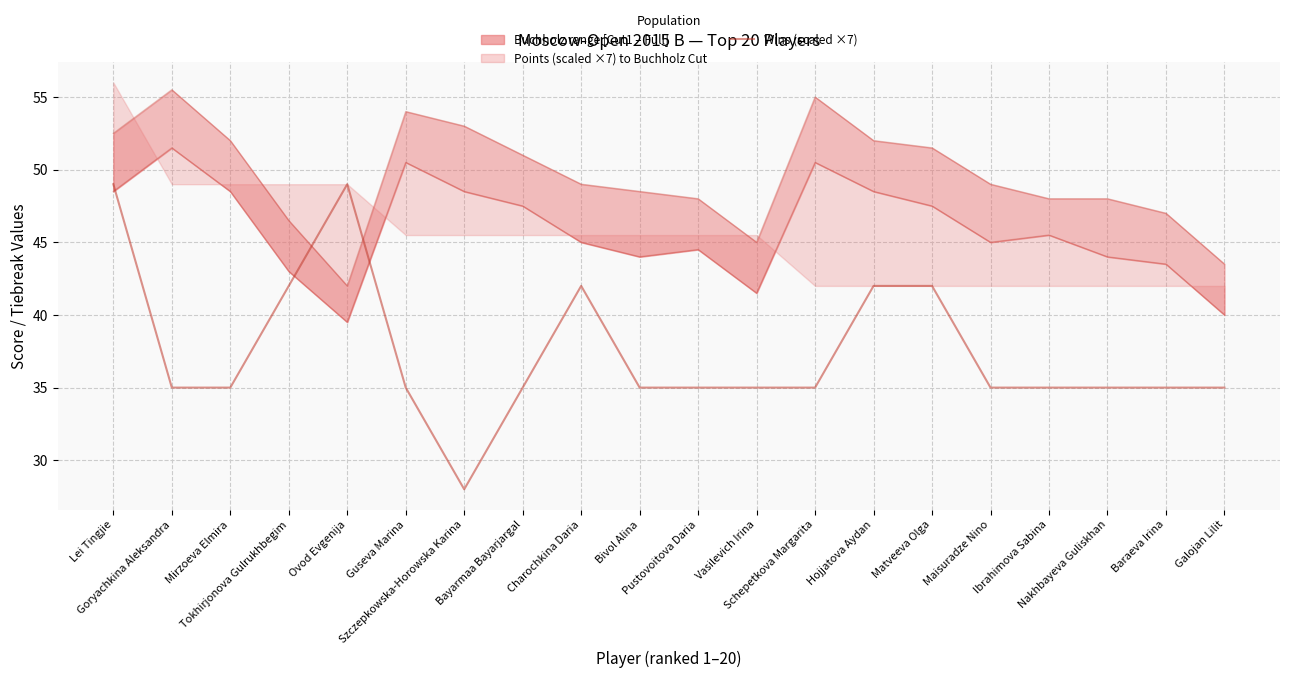

Where is the first local minimum?

Szczepkowska-Horowska Karina